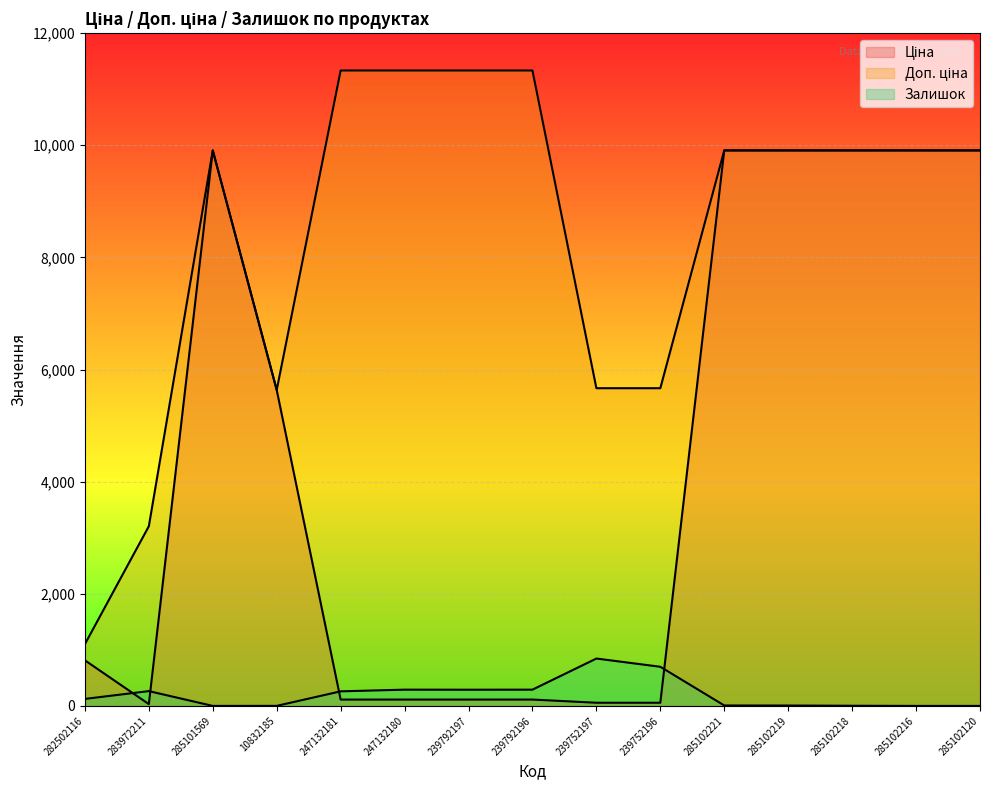

What is the average value of the Залишок series?

205.3